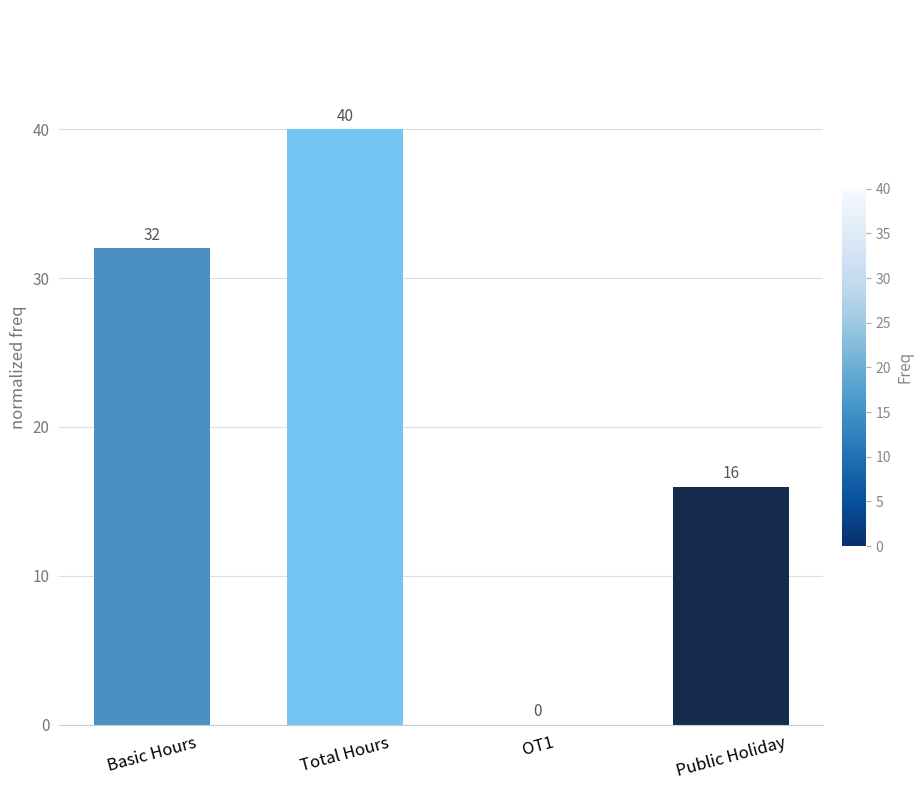

Approximately how many times larger is the value at Total Hours compared to Public Holiday?

2.5